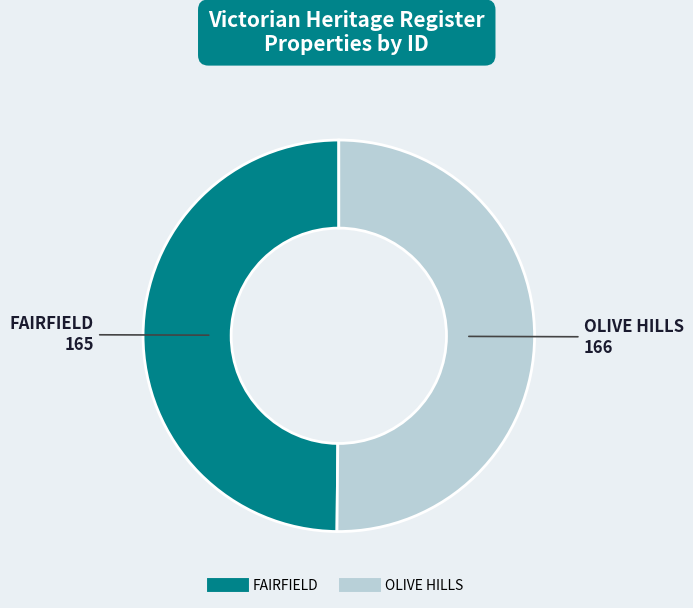

How many slices are in this pie chart?

2